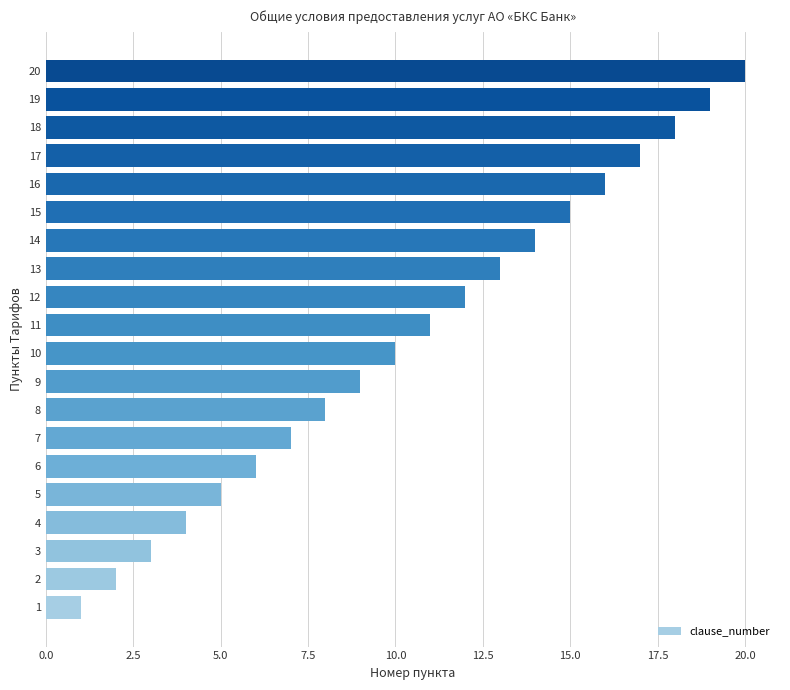

List the labels in order of value, largest first.

20, 19, 18, 17, 16, 15, 14, 13, 12, 11, 10, 9, 8, 7, 6, 5, 4, 3, 2, 1